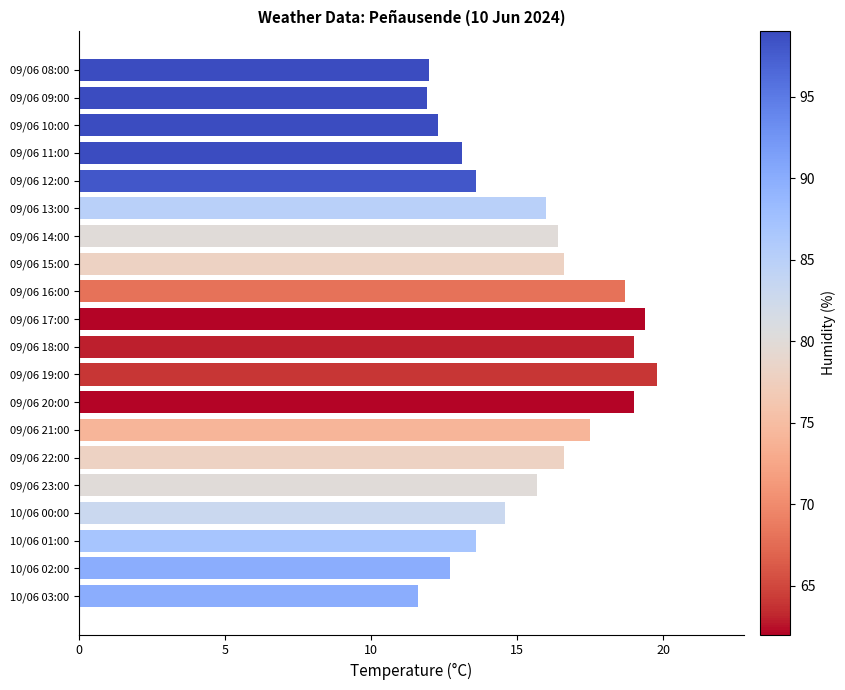

Between 09/06 16:00 and 09/06 08:00, which is larger?

09/06 16:00